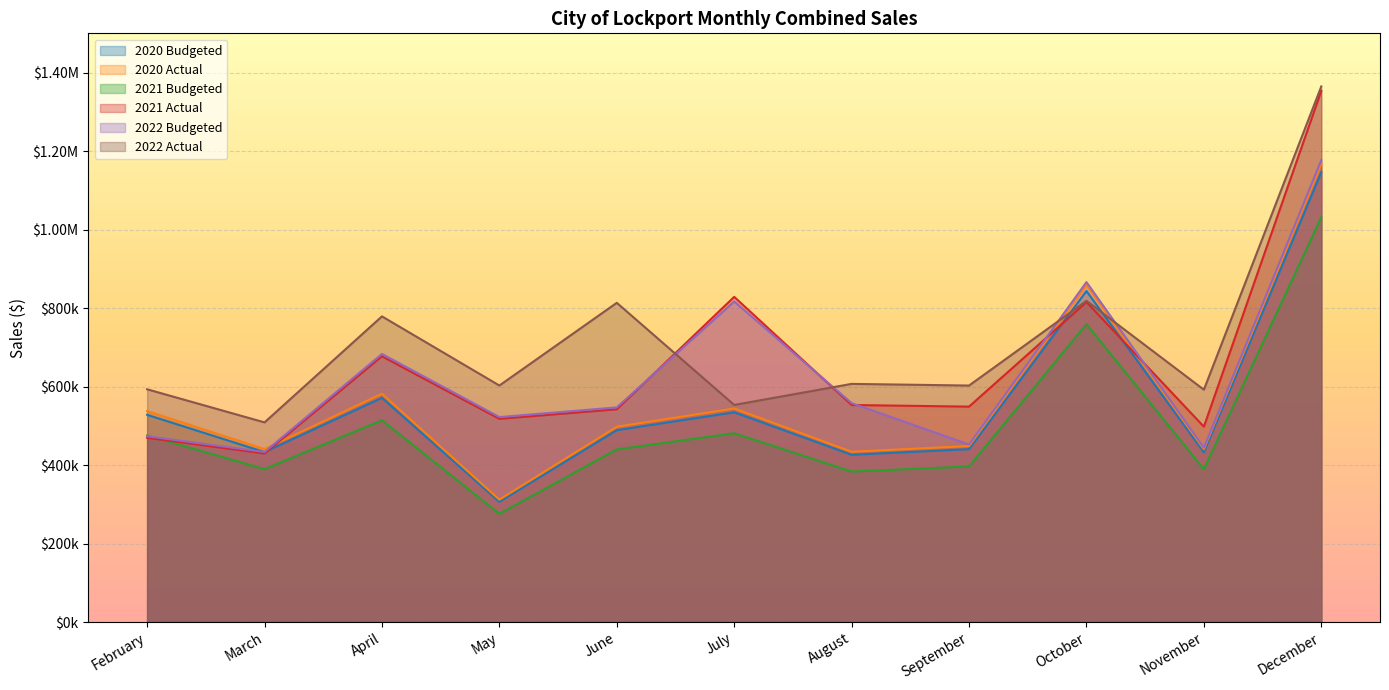

What is the greatest value displayed?

1364698.8